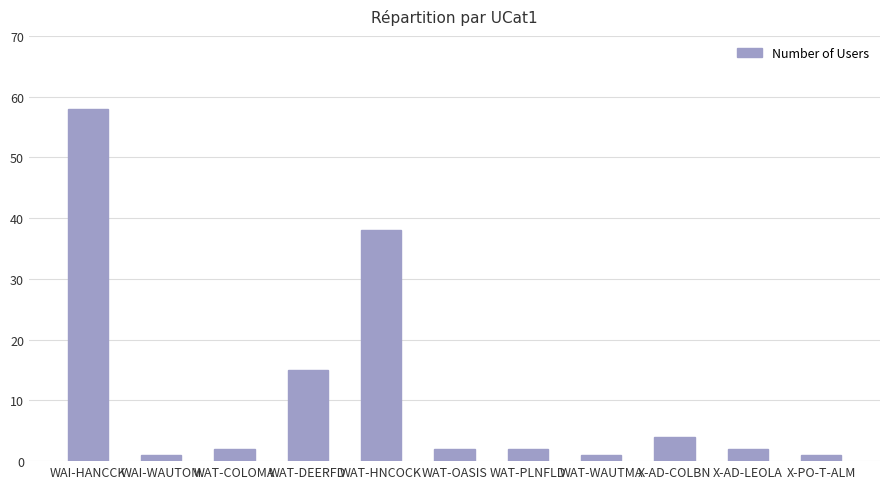

At which label is the value closest to 29?

WAT-HNCOCK